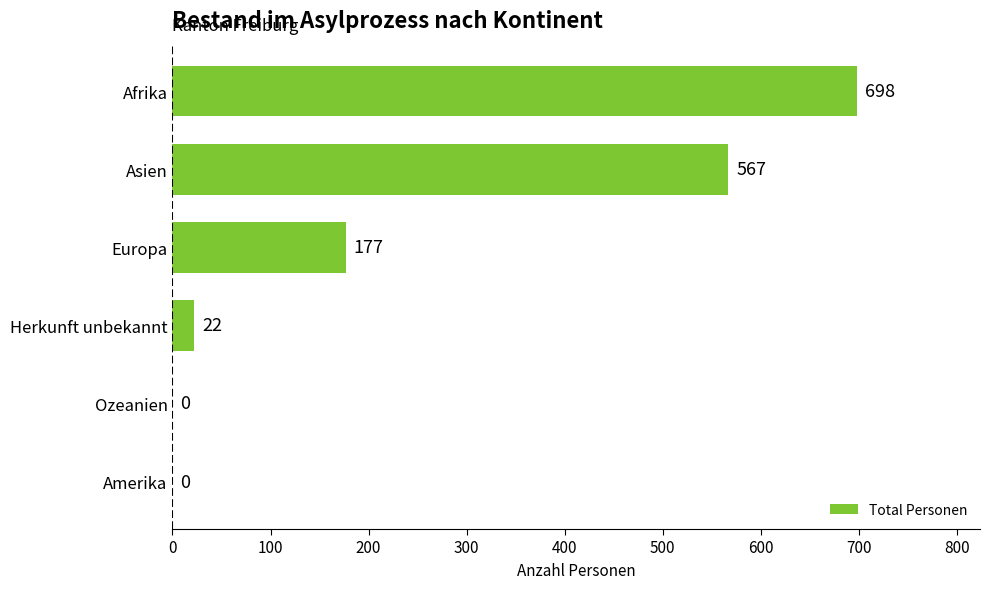

What is the approximate value at Herkunft unbekannt?

22